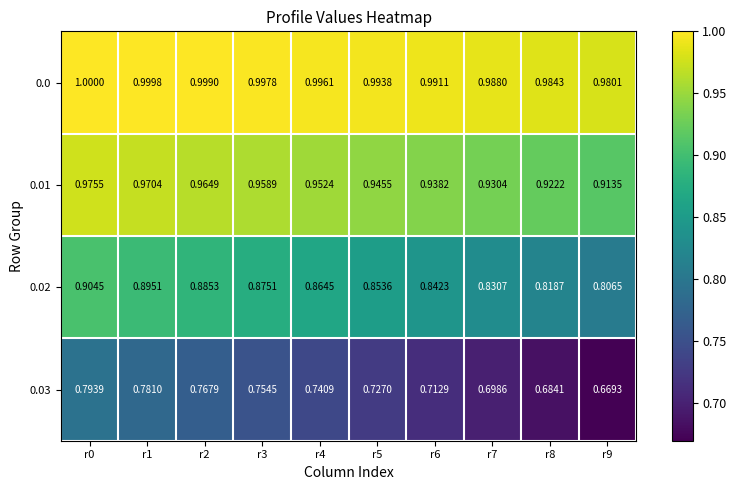

List the series in order of their peak value, highest first.

0.0, 0.01, 0.02, 0.03